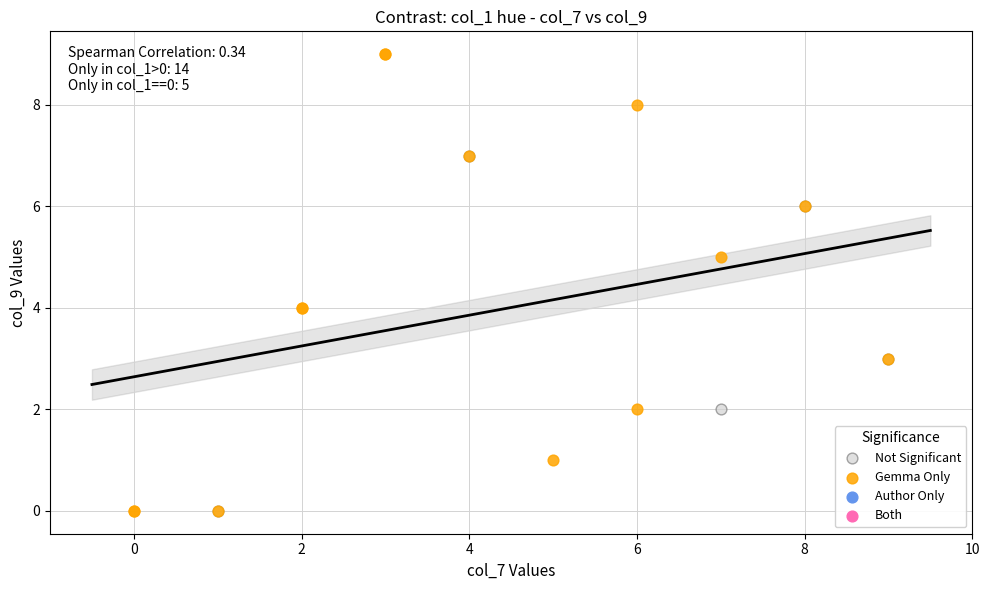

Which series has the widest spread of Y values?

Gemma Only